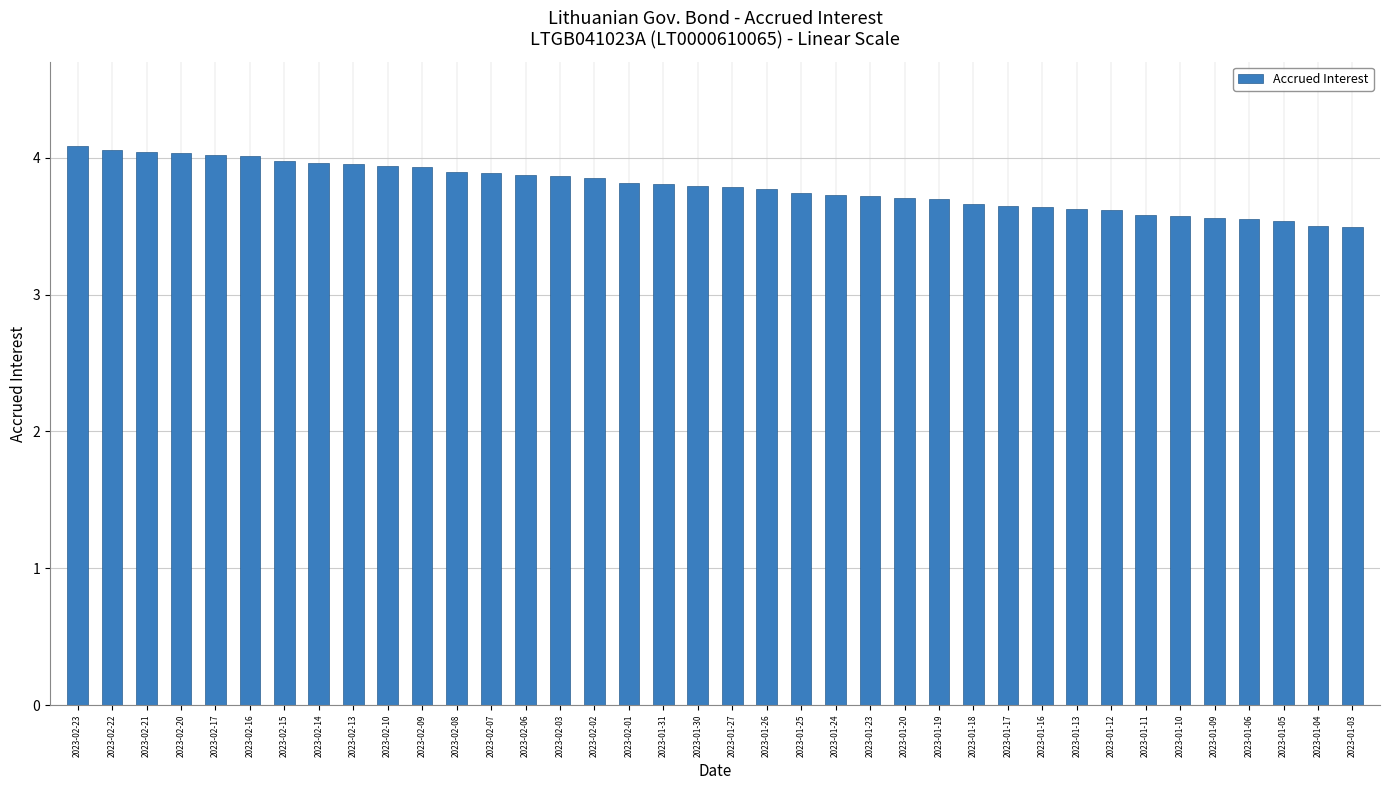

What is the change in value from 2023-02-08 to 2023-01-03?

-0.4